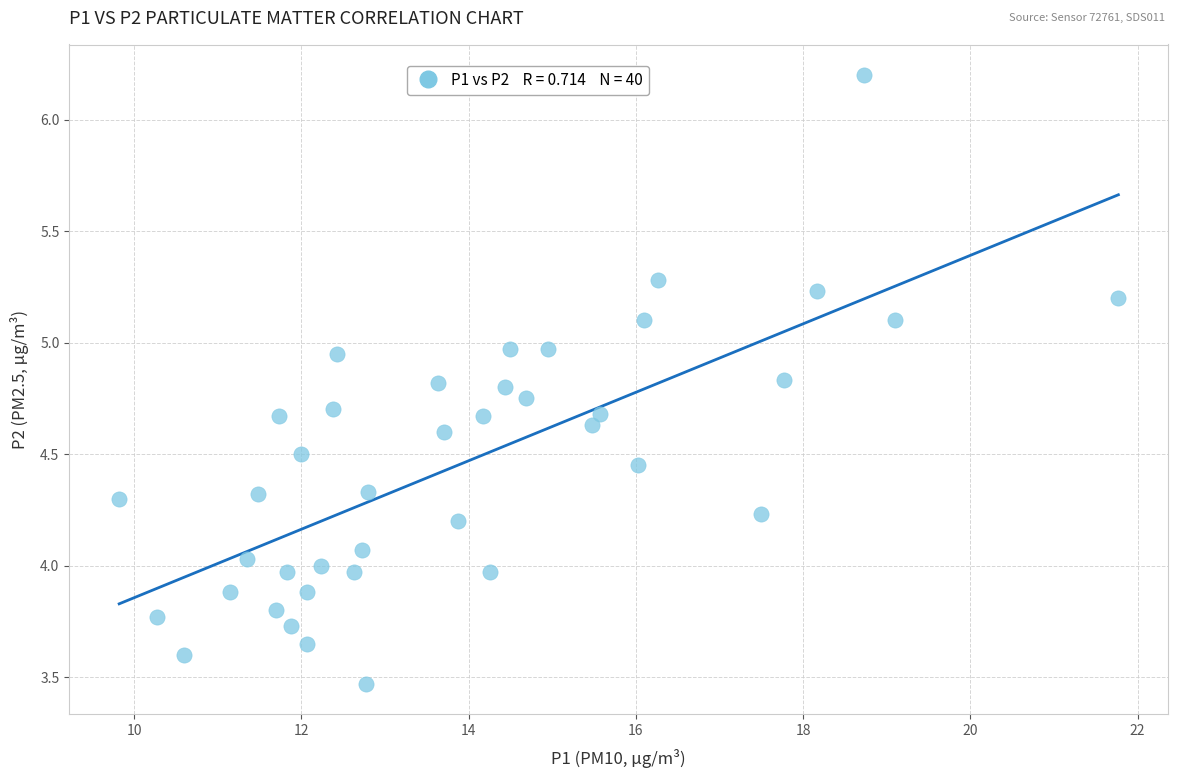

What is the range of Y values (max minus min)?

2.7